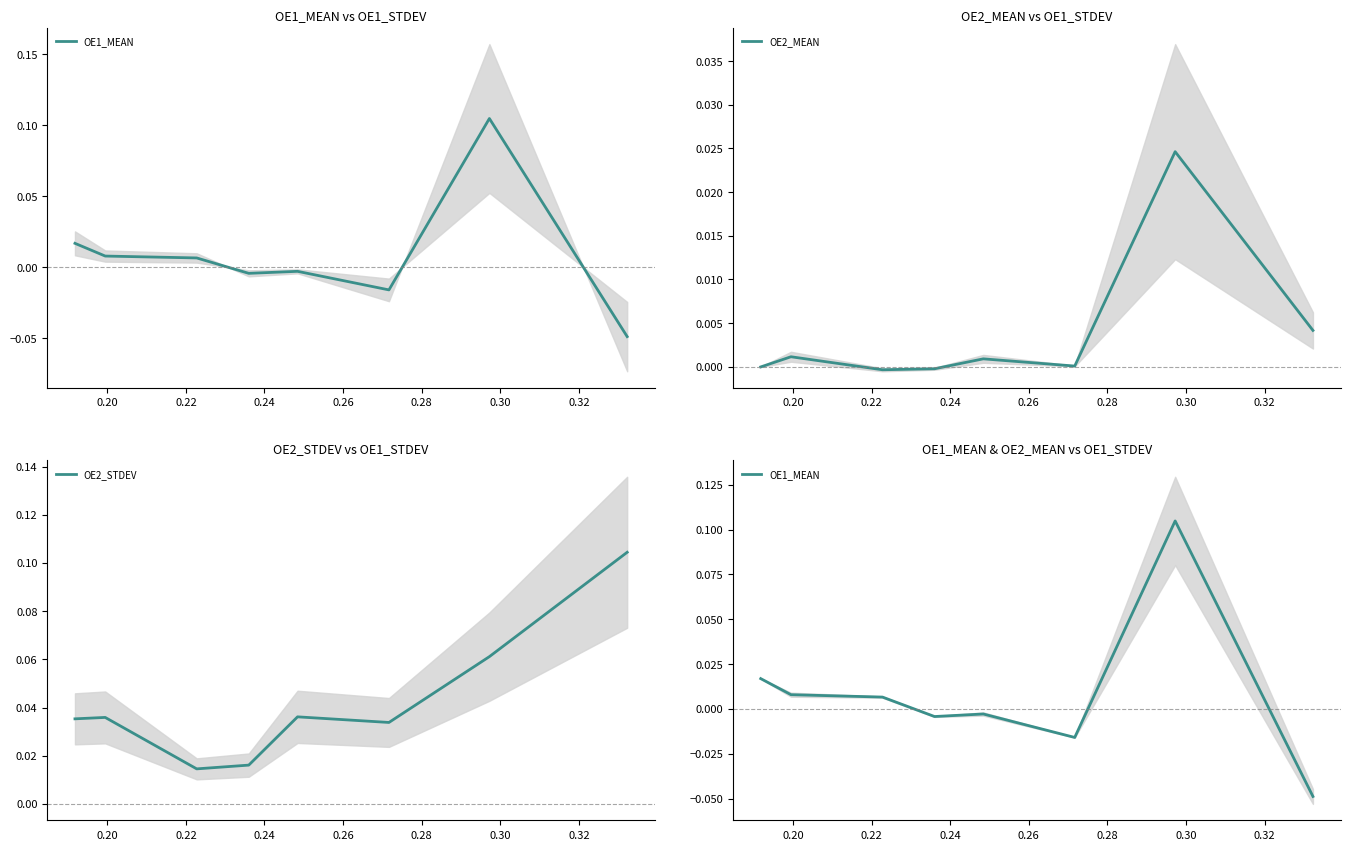

At which category does OE2_STDEV reach its first local valley?

0.22